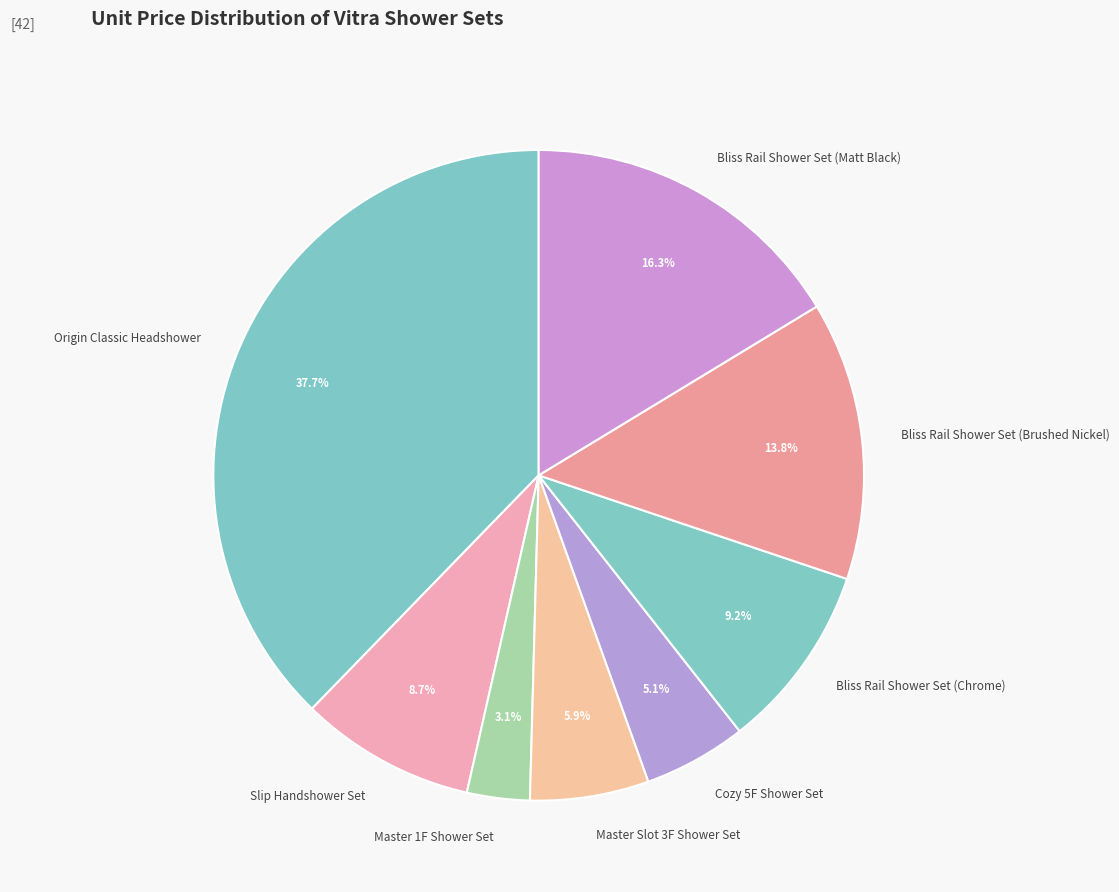

How many slices are in this pie chart?

8